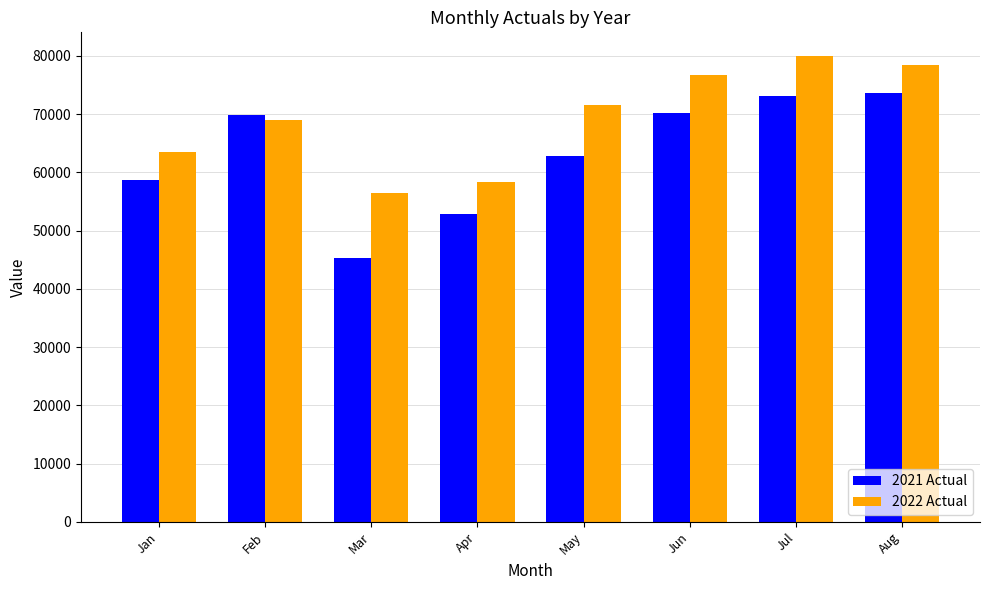

What is the difference between the highest and lowest values at Jul?

6893